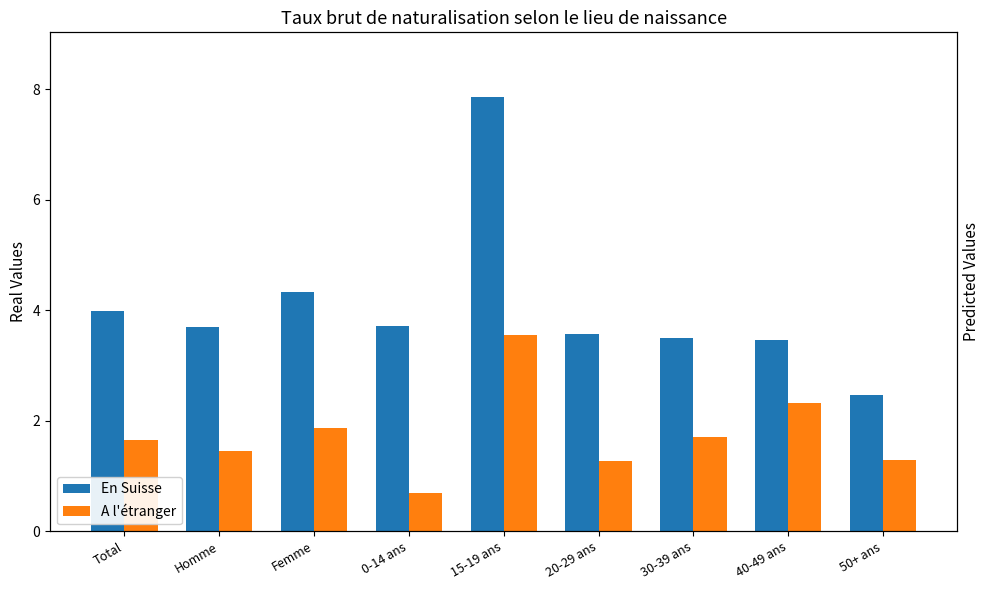

What are all the series names shown in the legend?

En Suisse, A l'étranger